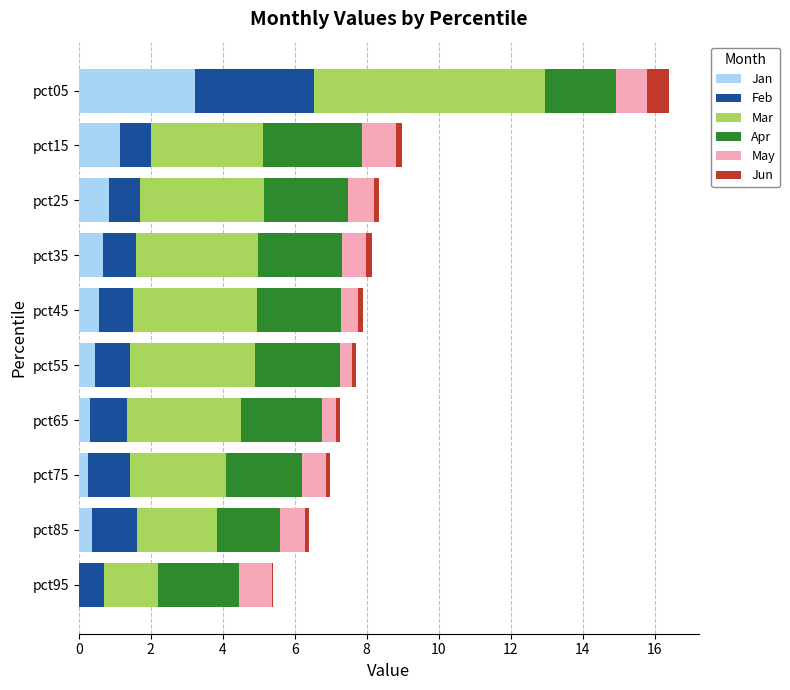

At which label does Jan reach its peak?

pct05